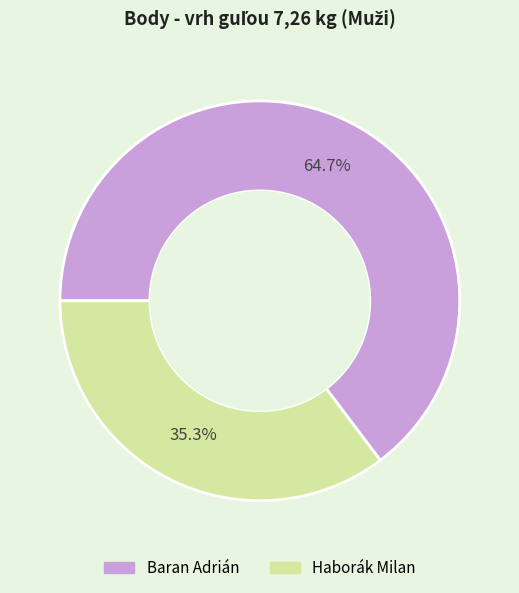

Which slice represents more than half of the pie?

Baran Adrián